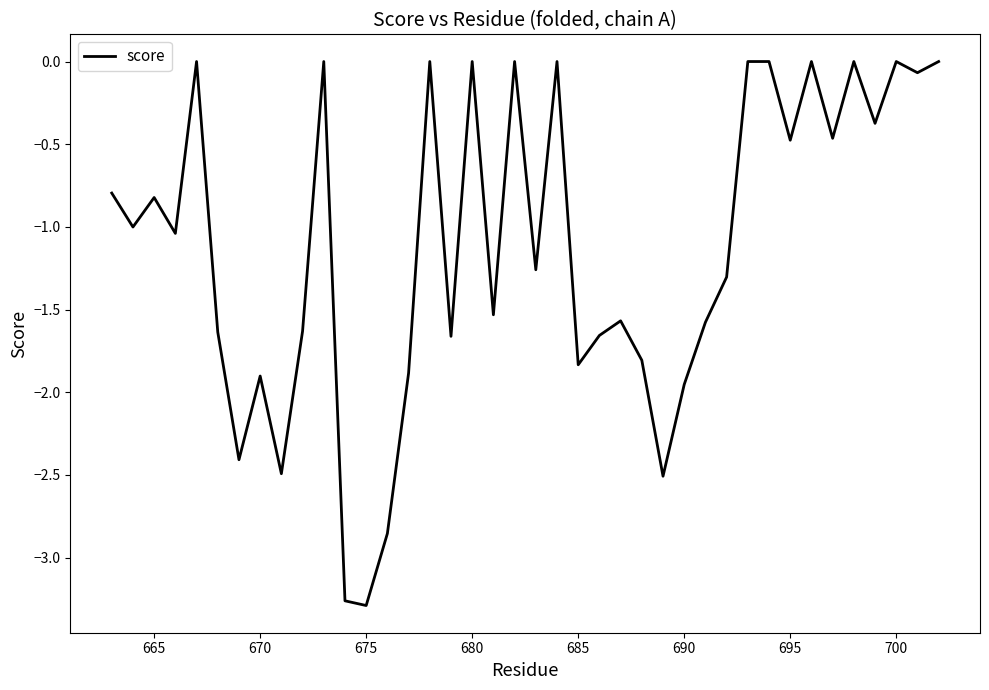

What is the difference between the maximum and minimum values?

3.3